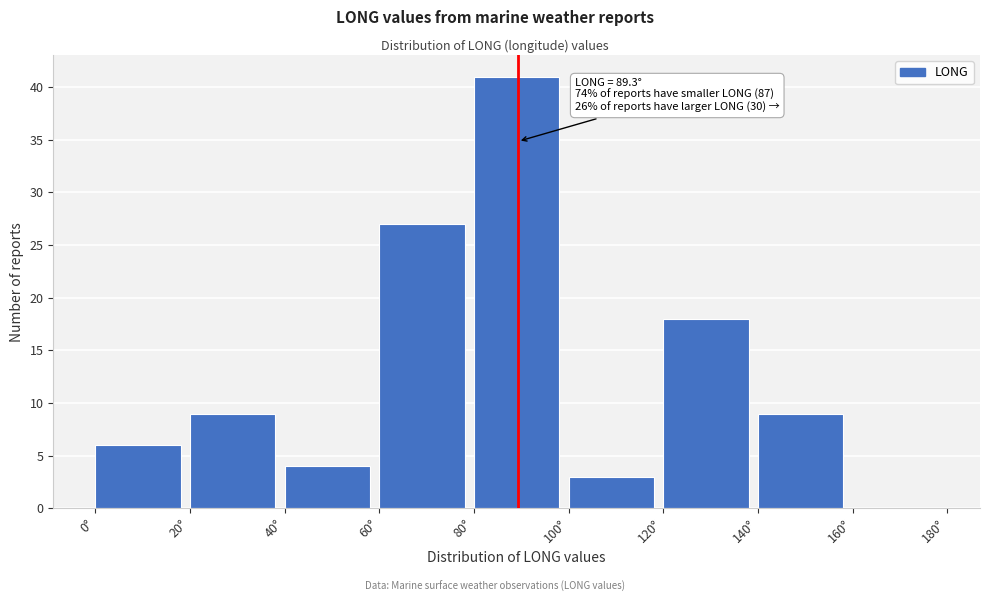

Which range on the x-axis has the tallest bar?

80 to 100